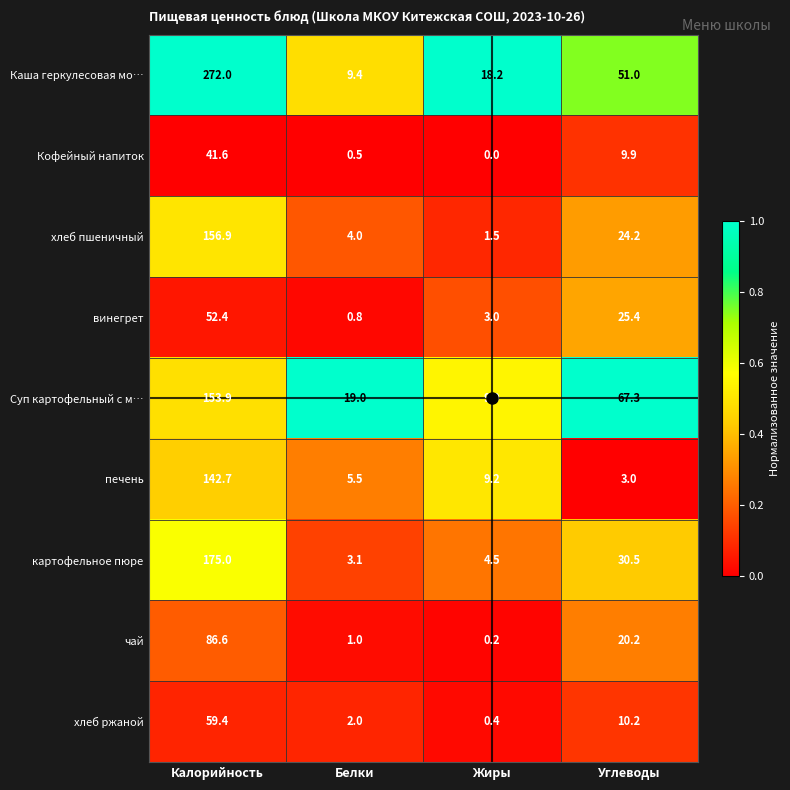

True or false: печень has a value of 142.7 at Калорийность.

True